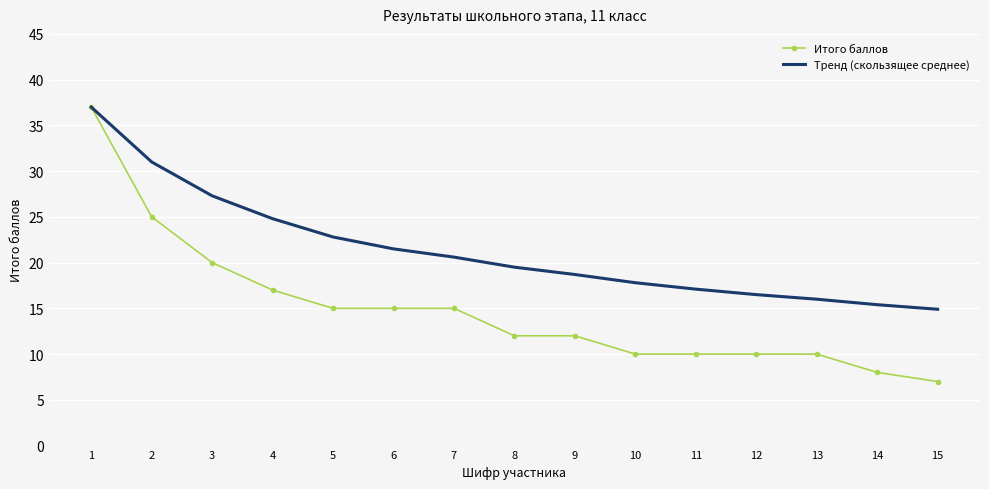

At 3, list the series in order from largest to smallest.

Тренд (скользящее среднее), Итого баллов